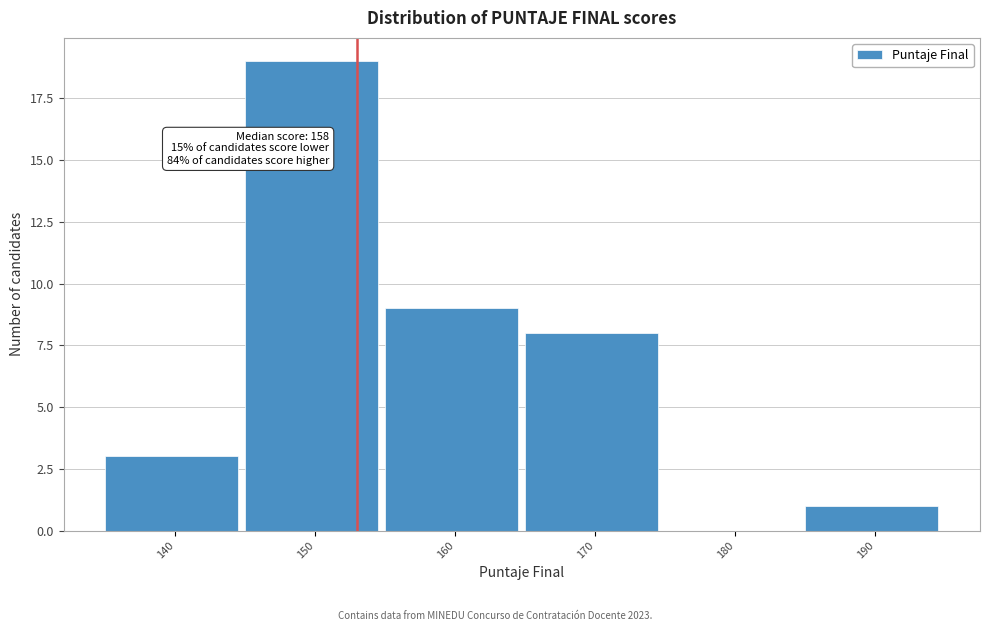

Reading right to left, what are all the values shown in this chart?

190=1	180=0	170=8	160=9	150=19	140=3